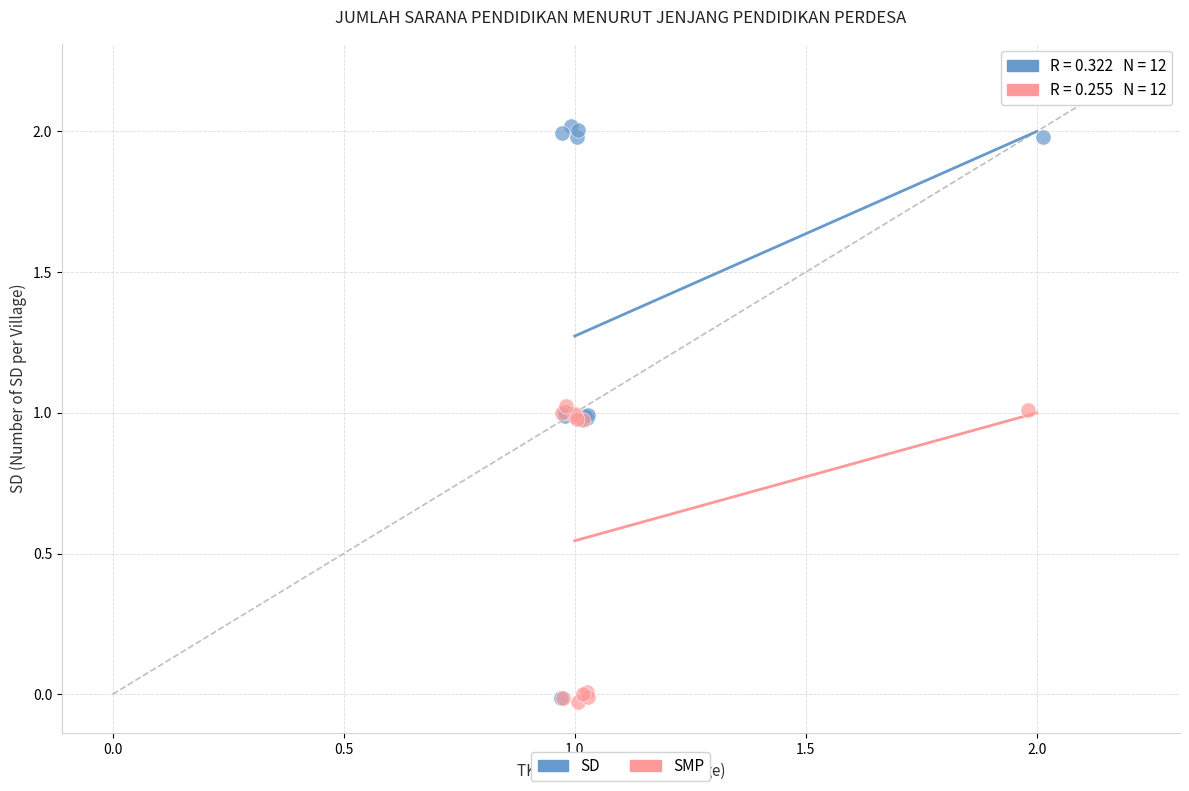

Which series reaches the maximum Y coordinate?

SD